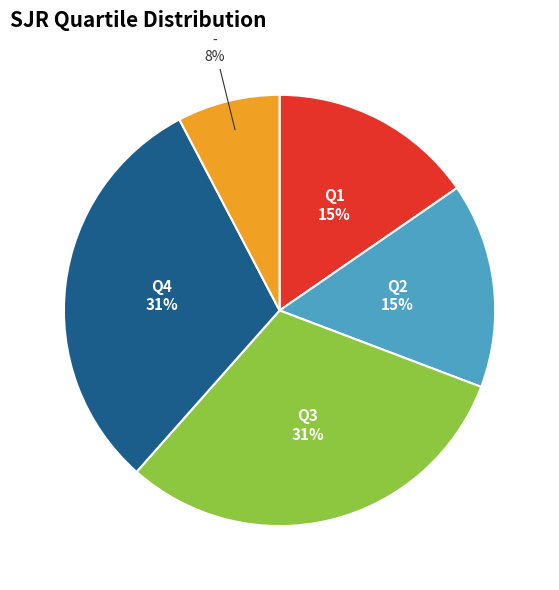

Is there any slice that represents more than half of the pie?

No